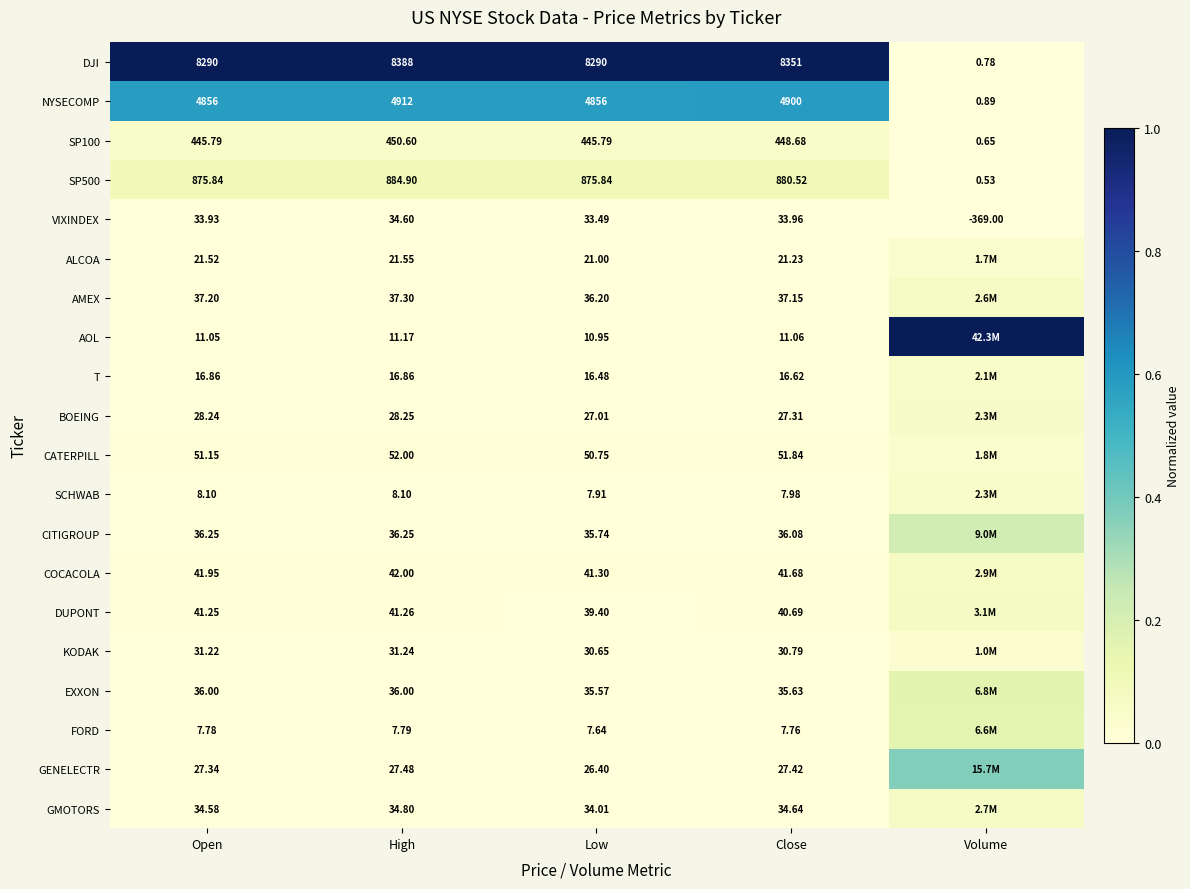

At which category is the sum across all series the highest?

Volume